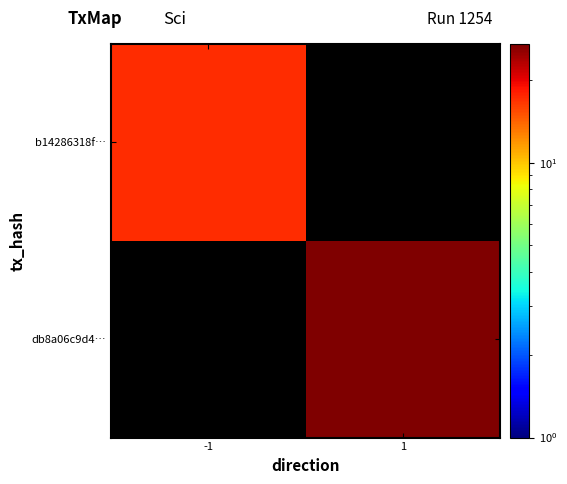

At which label is b14286318f… closest to 17?

-1